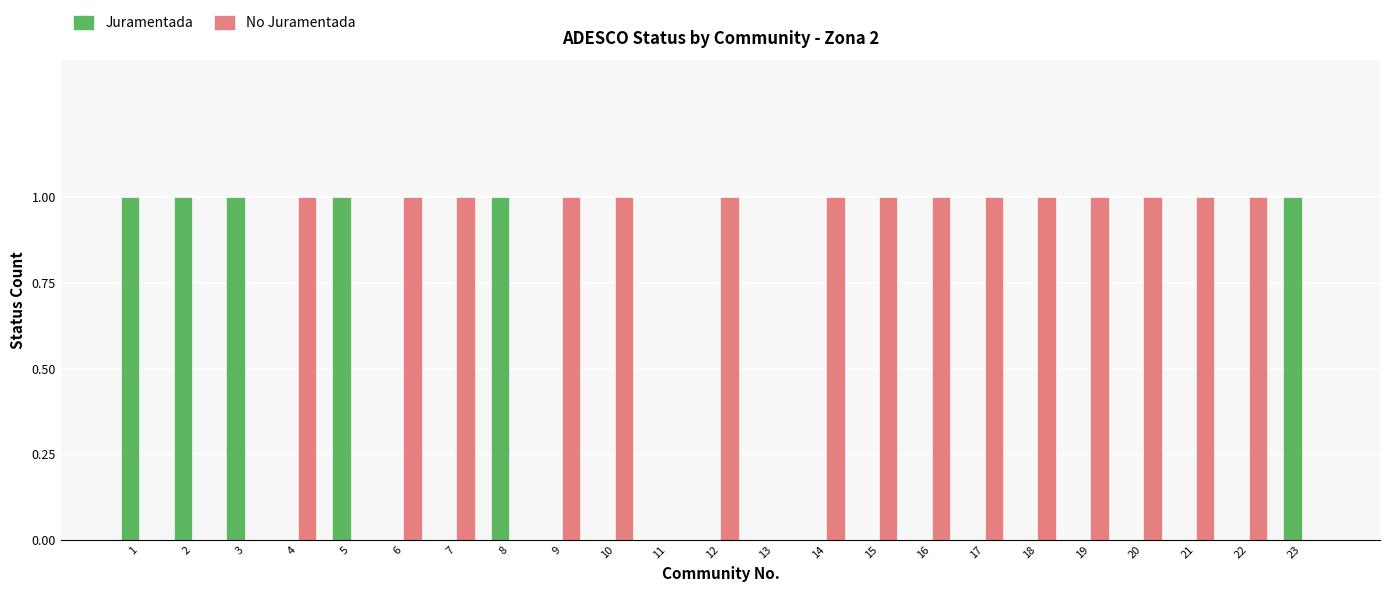

What is the sum of all Juramentada values?

6